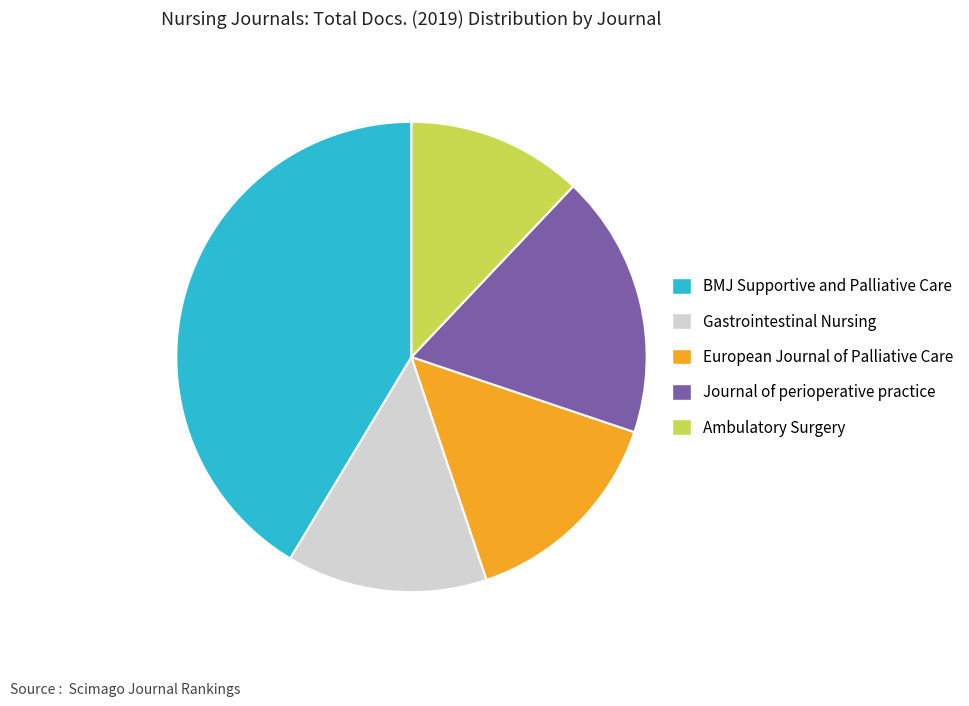

Is it true that Ambulatory Surgery is 12% of the pie?

True